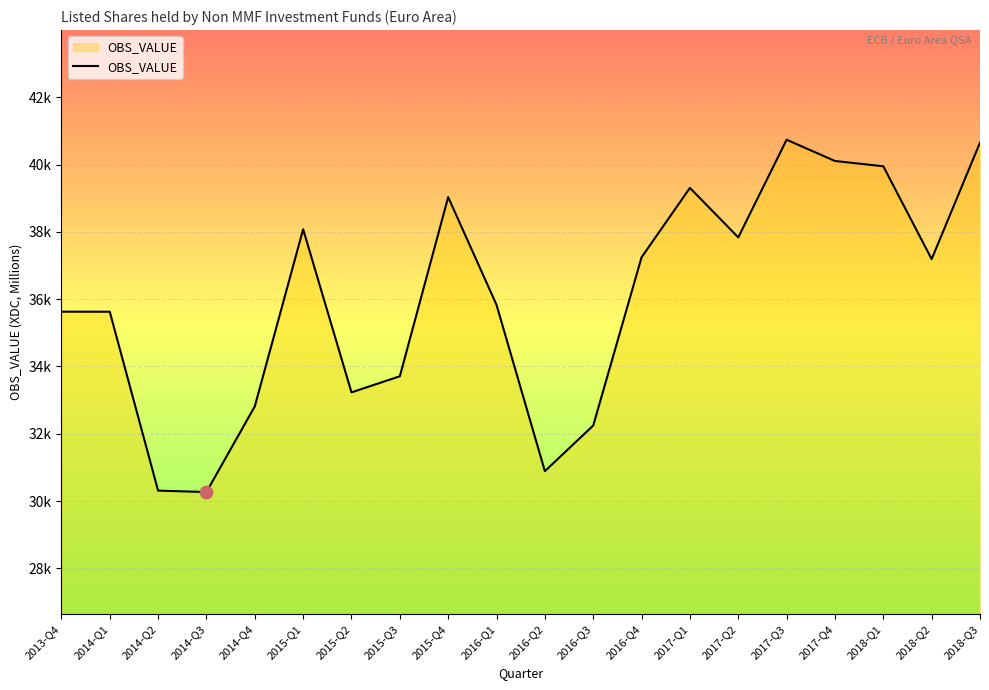

What is the change in value from 2015-Q2 to 2018-Q1?

+6718.3